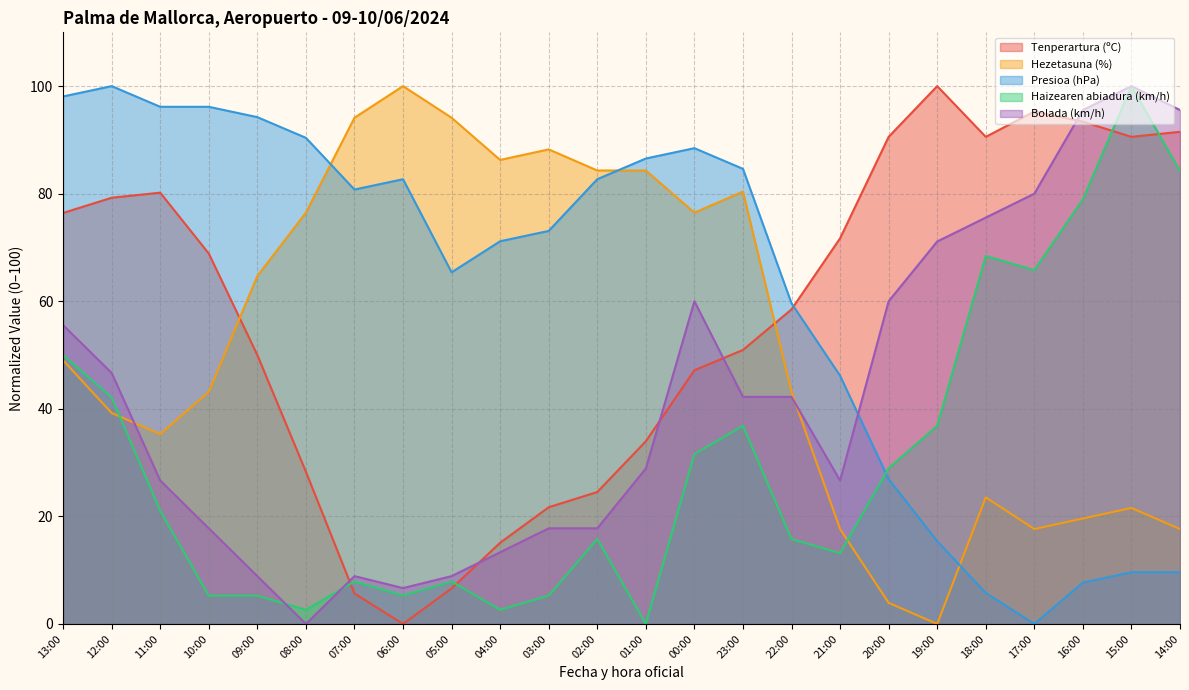

True or false: Hezetasuna (%) has more than 2 points higher than both neighbors.

True